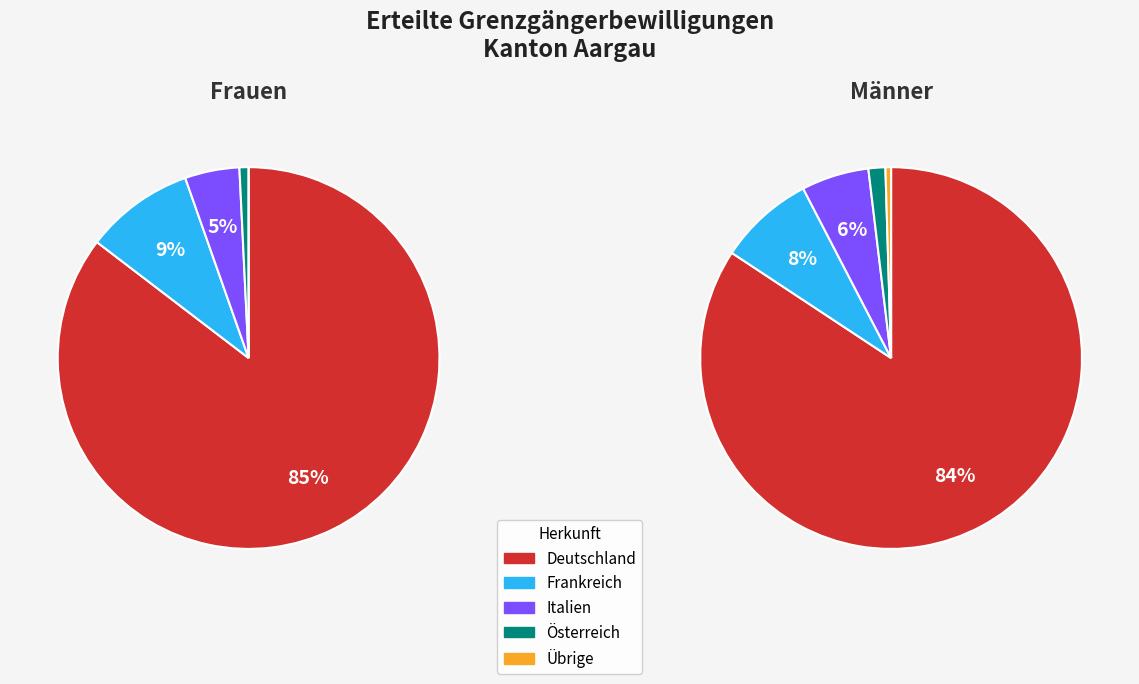

What percentage do Frankreich and Deutschland together represent?

94.6%